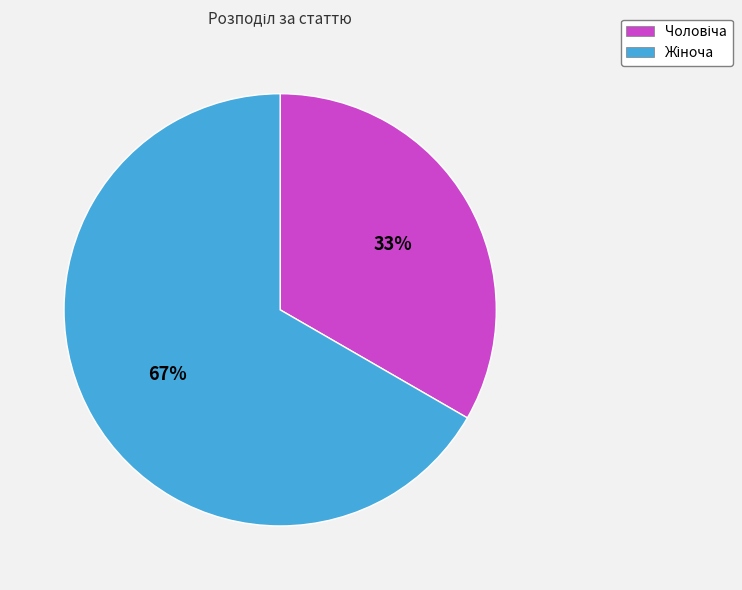

Does any single category account for the majority?

Yes